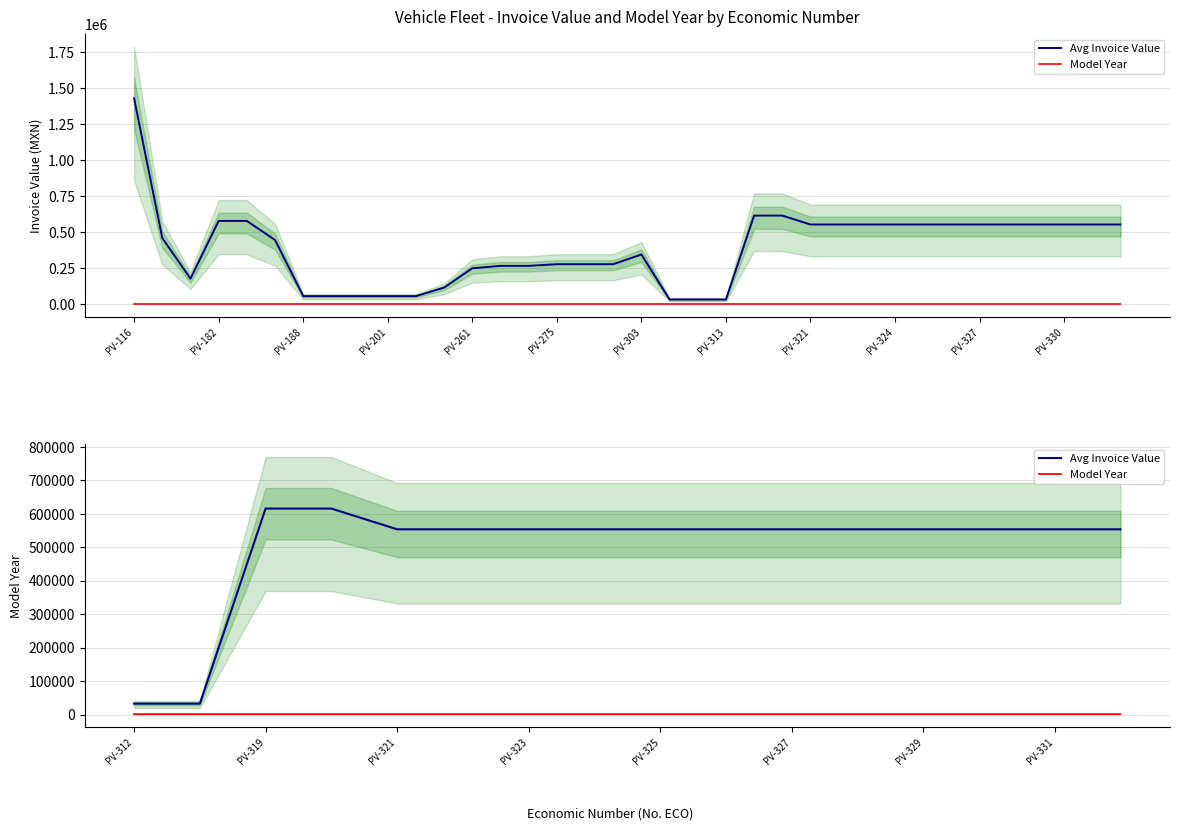

The Model Year series shows 2018 at PV-324. True or false?

True